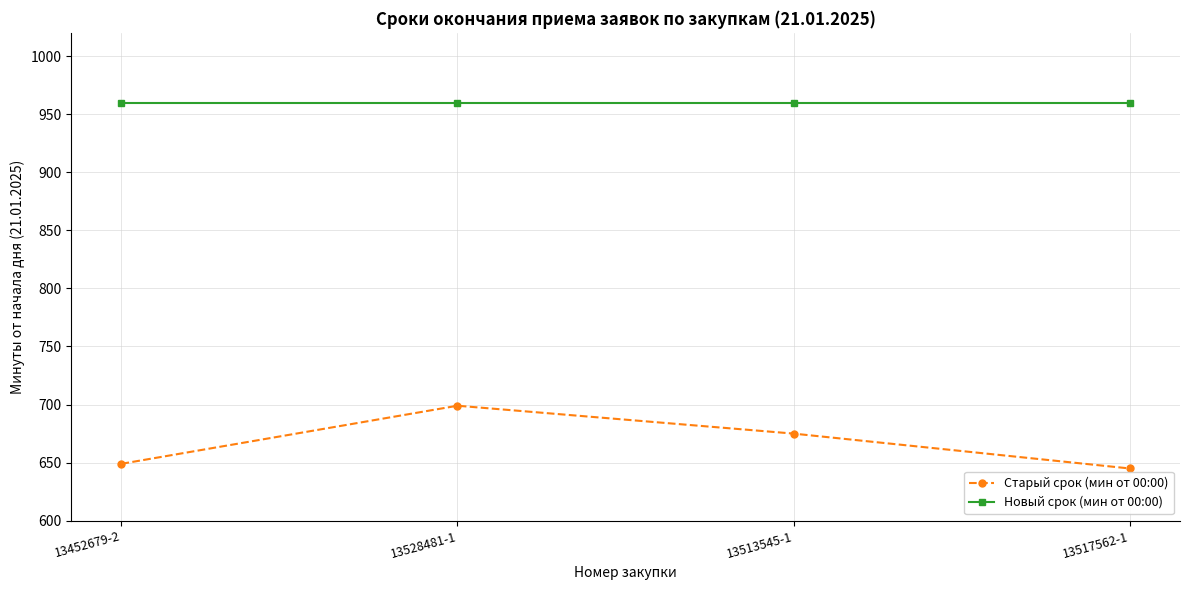

Reading left to right, list all the values displayed in this chart.

Старый срок (мин от 00:00): 13452679-2=649	13528481-1=699	13513545-1=675	13517562-1=645
Новый срок (мин от 00:00): 13452679-2=960	13528481-1=960	13513545-1=960	13517562-1=960